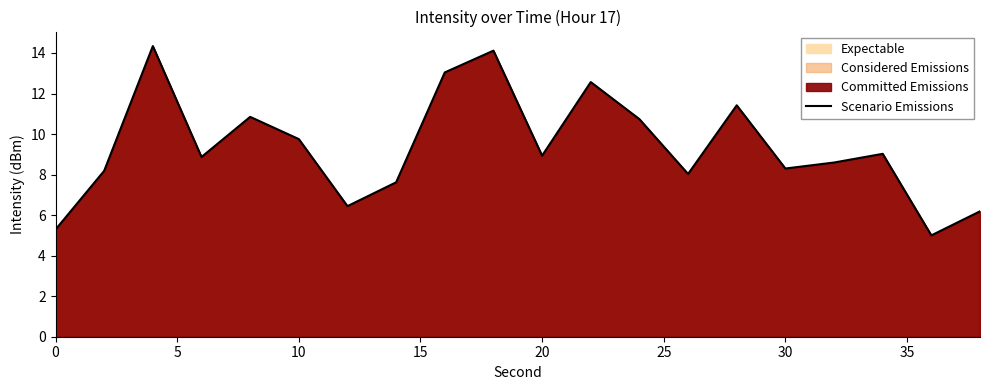

What is the value of the 18th point from the left?

9.0